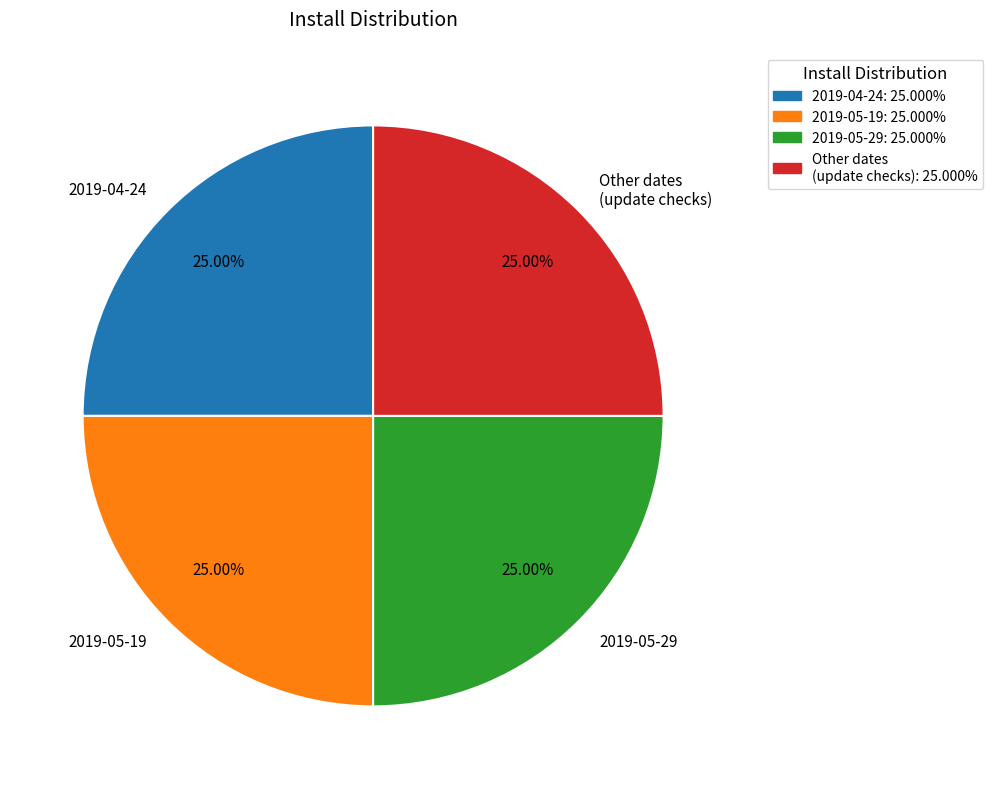

Approximately how many times larger is the value at 2019-05-19 compared to Other dates (update checks)?

1.0